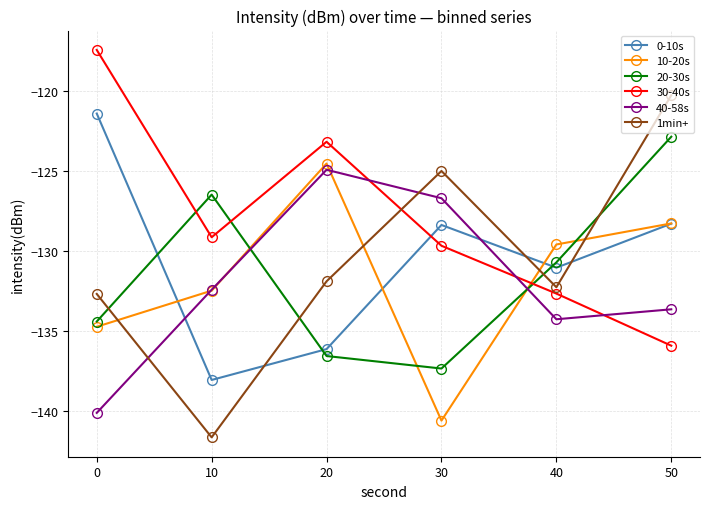

What is the maximum value for 20-30s?

-122.9